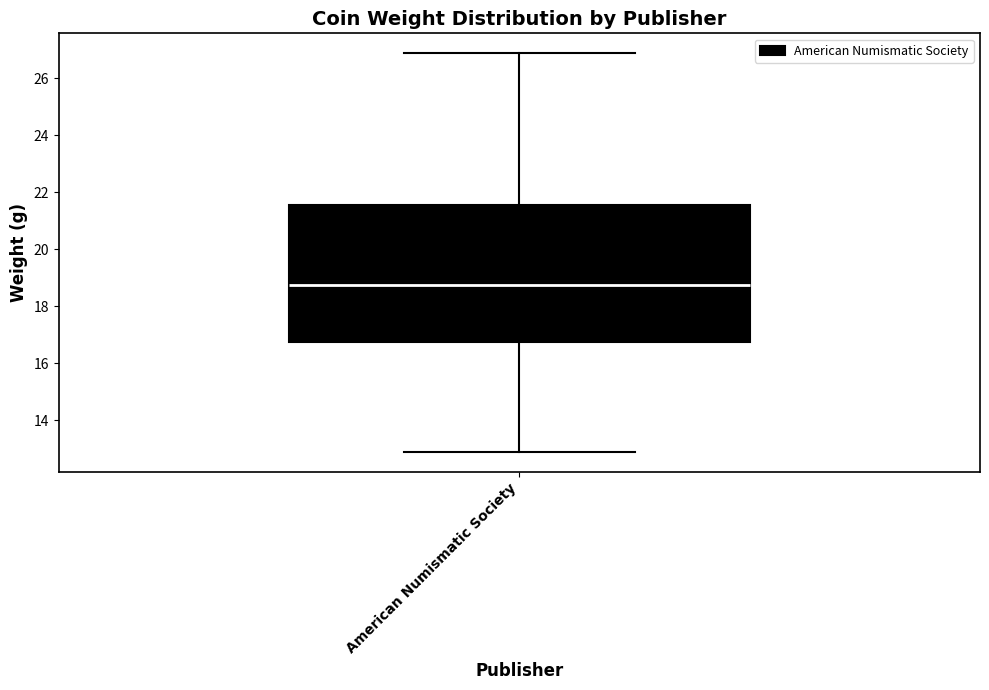

Read this box plot against the y-axis: the position of the median line, the range covered by the box, and the ends of both whiskers. The values are not printed on the chart, so give them approximately, as read against the axis.

median 18.8, box 16.8 to 21.6, whiskers 12.8 to 26.8